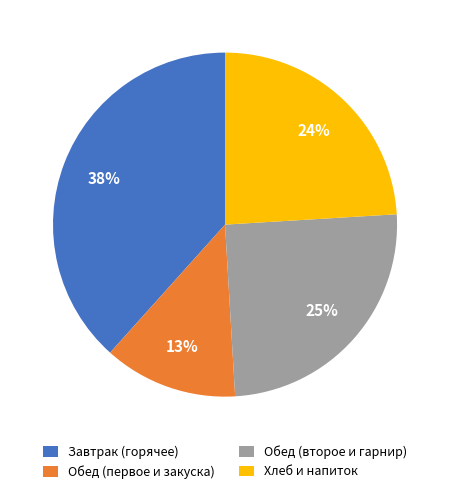

To the nearest percent, what is the average slice percentage?

25%